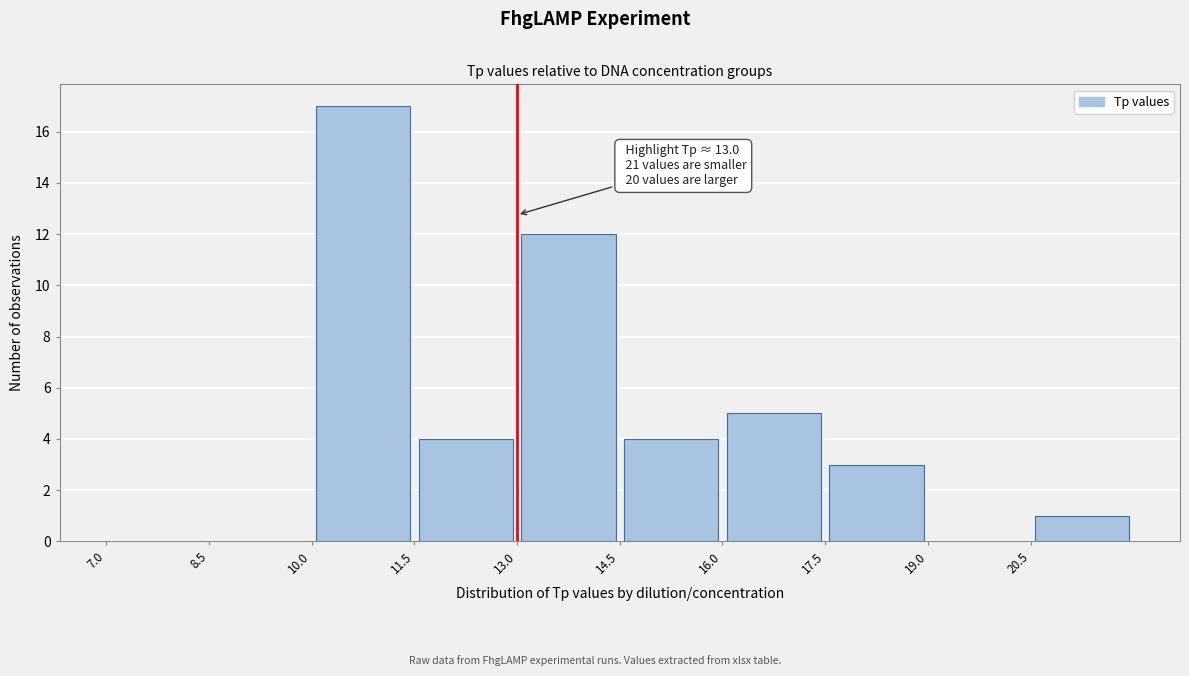

Which range on the x-axis has the tallest bar?

10.0 to 11.5